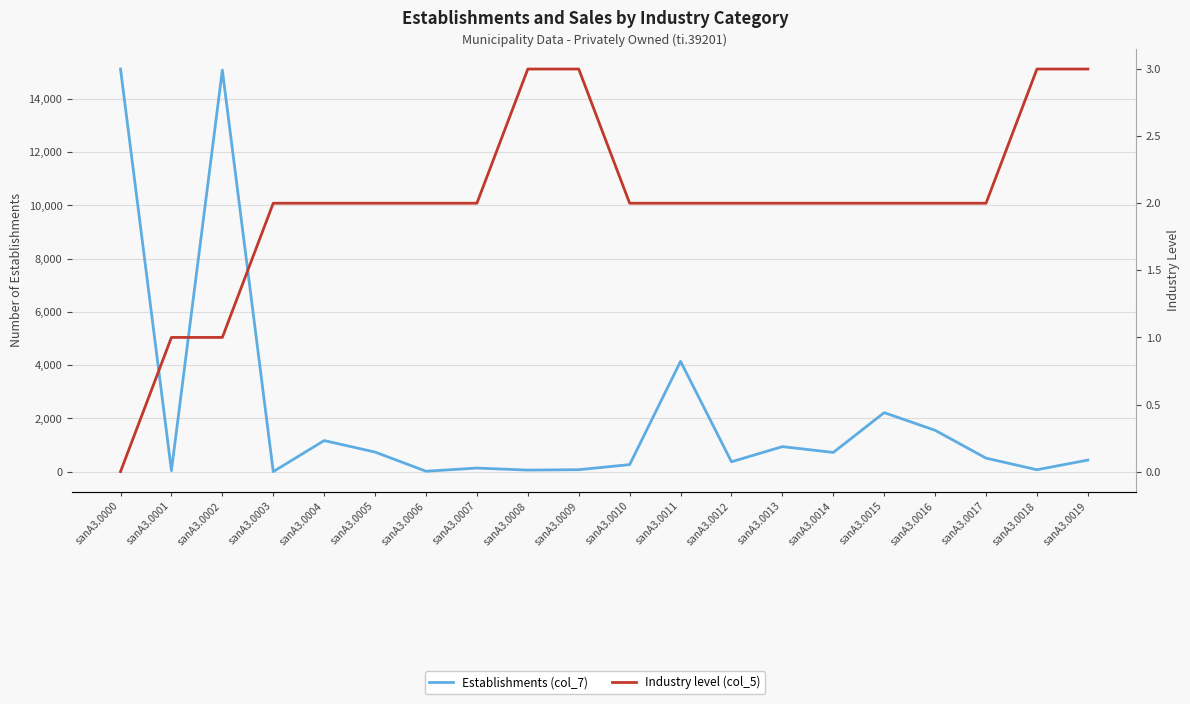

What is the total value across all series at sanA3.0009?

79